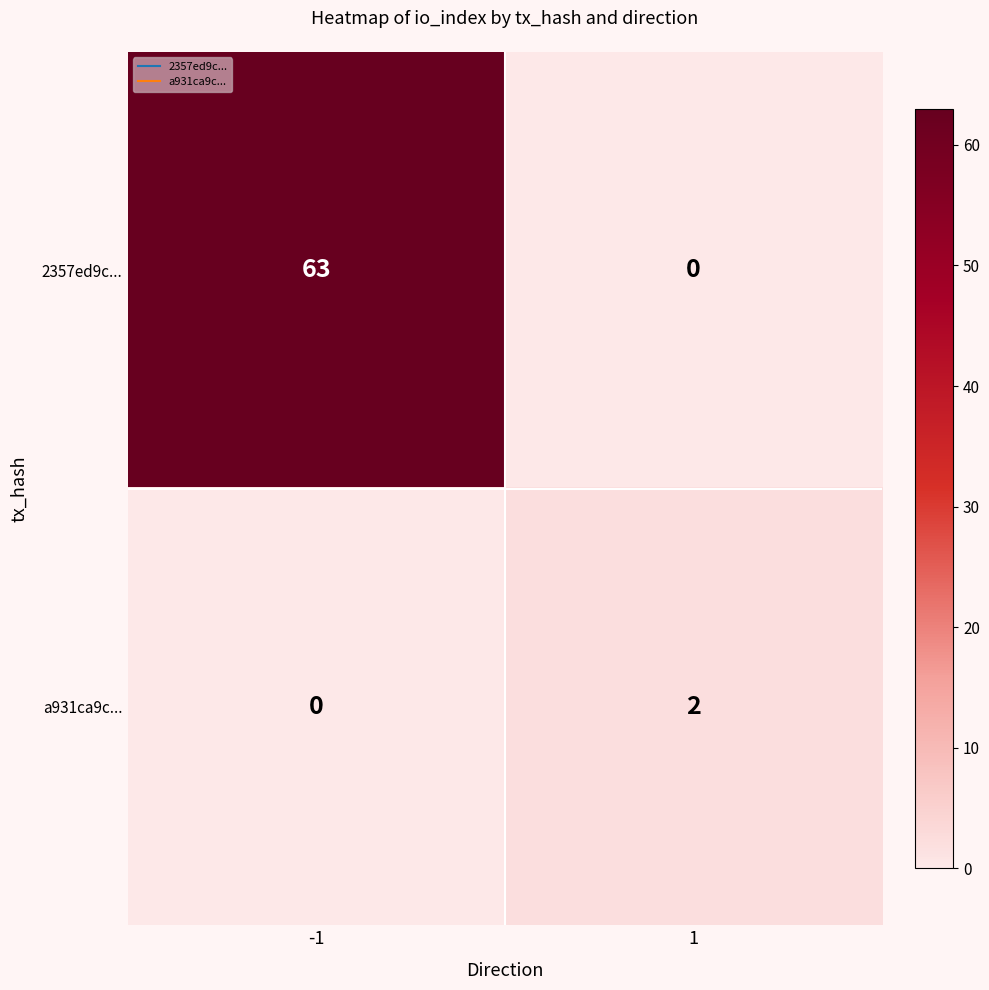

Reading left to right, transcribe all the data shown in this chart.

2357ed9c...: -1=63	1=0
a931ca9c...: -1=0	1=2